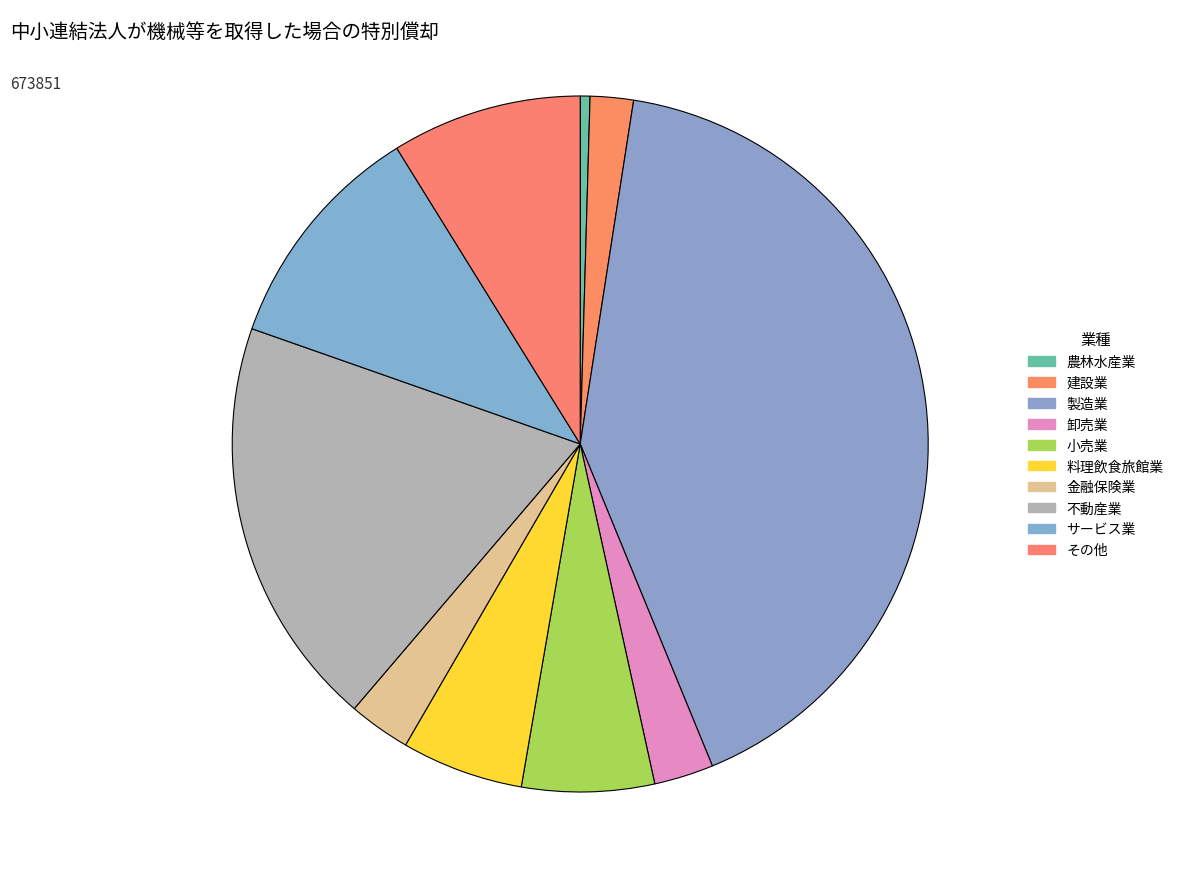

True or false: 建設業 accounts for 2% of the total.

True